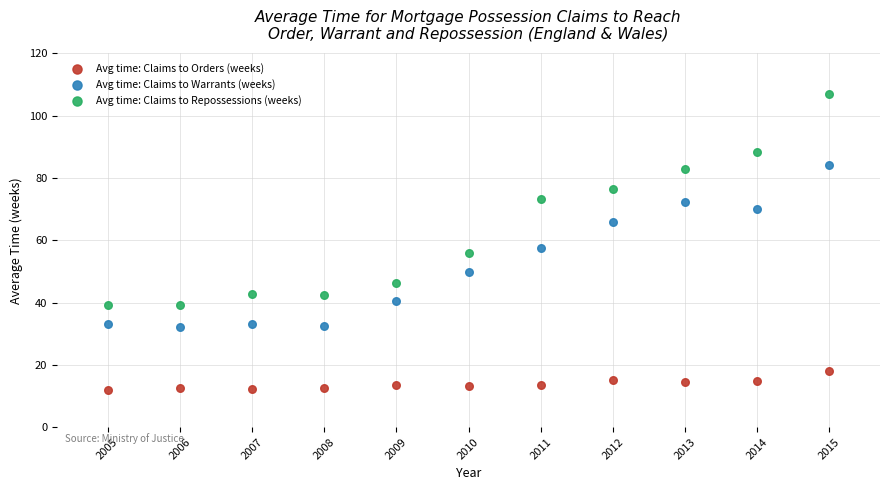

Which series has the largest Y range (max minus min)?

Avg time: Claims to Repossessions (weeks)